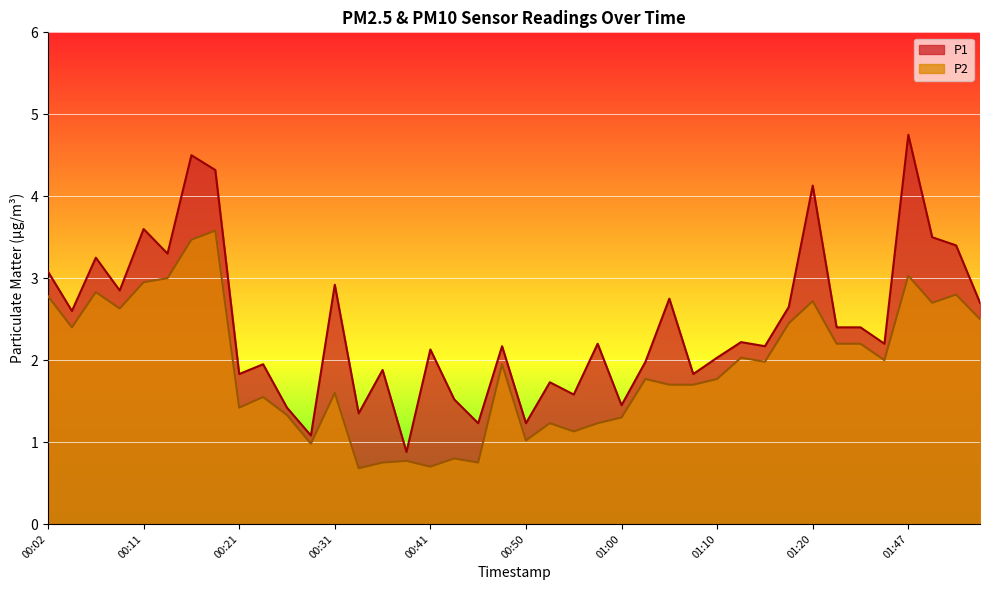

Is it true that P2 equals 1.6 at 00:31?

True